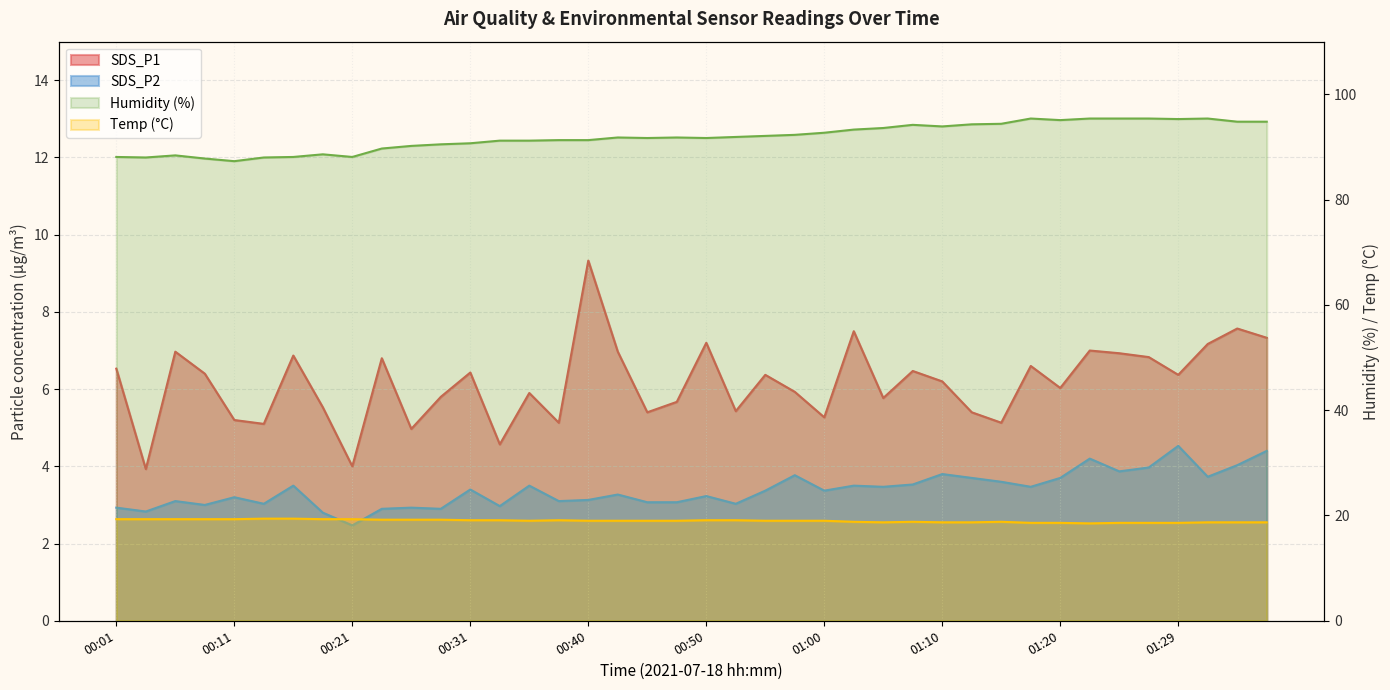

What is the smallest value displayed?

2.5